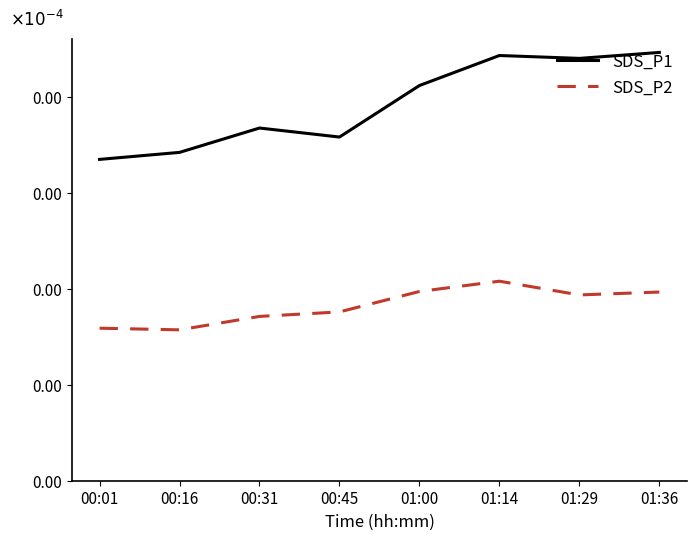

True or false: SDS_P2 and SDS_P1 intersect in this chart.

False